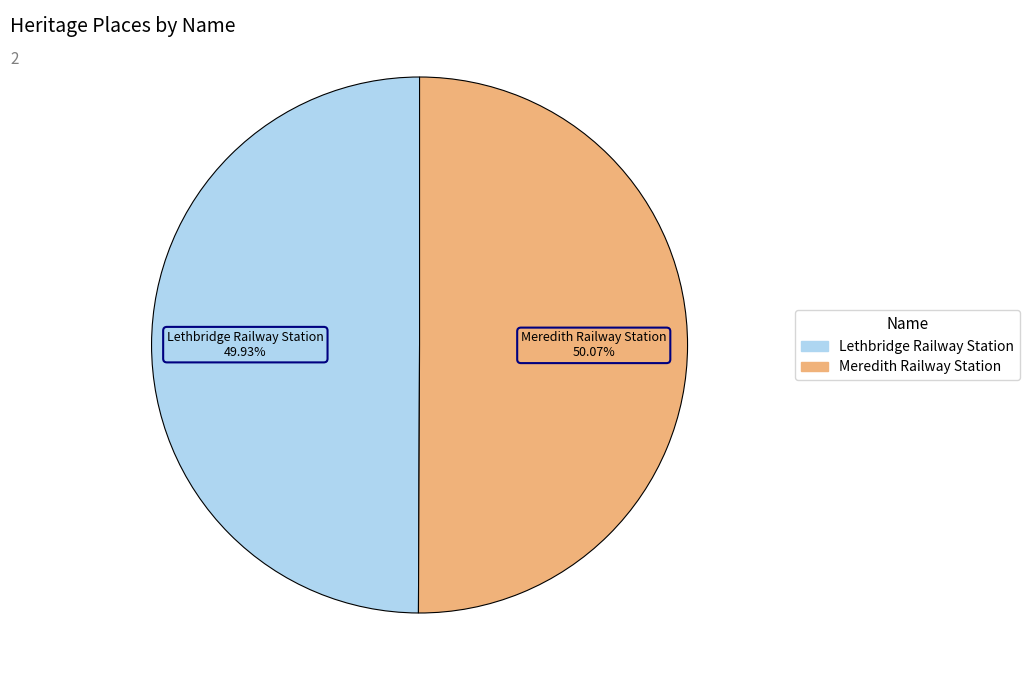

Does Lethbridge Railway Station account for over 50% of the chart?

No